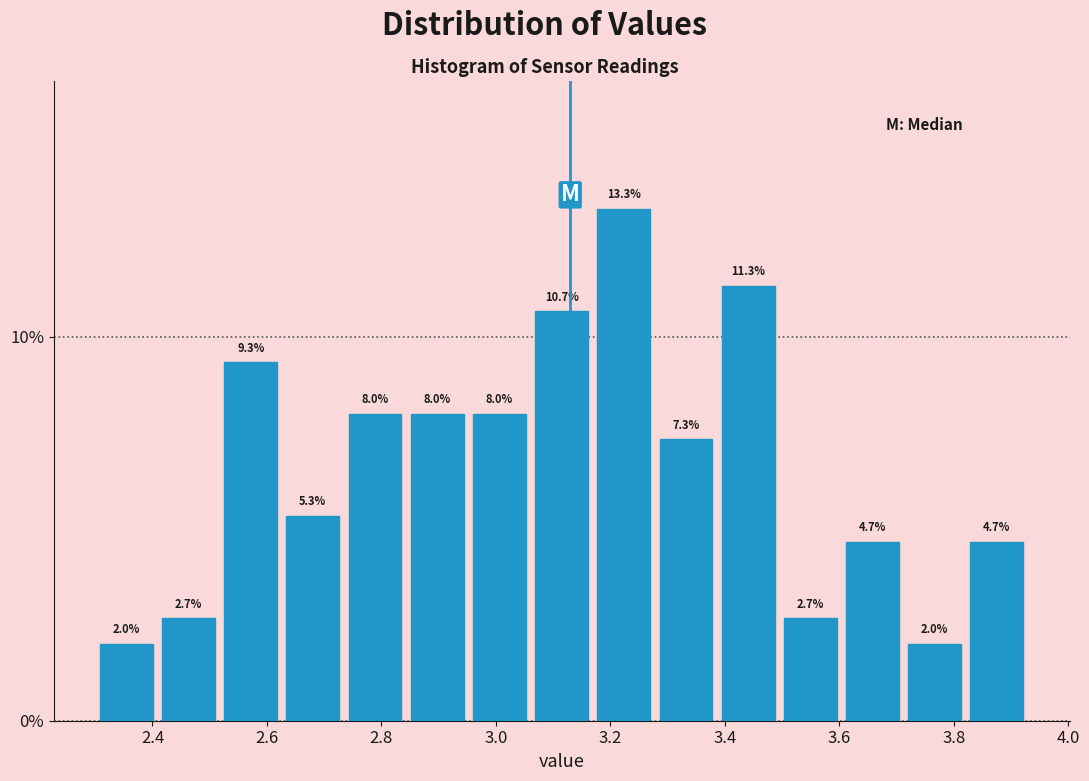

Reading left to right, transcribe this chart: for each bar, give the range it covers on the x-axis and its height. The bar edges are not printed on the chart, so give them approximately, as read against the axis.

2.30 to 2.40: 2.0
2.40 to 2.52: 2.7
2.52 to 2.62: 9.3
2.62 to 2.74: 5.3
2.74 to 2.84: 8.0
2.84 to 2.96: 8.0
2.96 to 3.06: 8.0
3.06 to 3.16: 10.7
3.16 to 3.28: 13.3
3.28 to 3.38: 7.3
3.38 to 3.50: 11.3
3.50 to 3.60: 2.7
3.60 to 3.72: 4.7
3.72 to 3.82: 2.0
3.82 to 3.94: 4.7